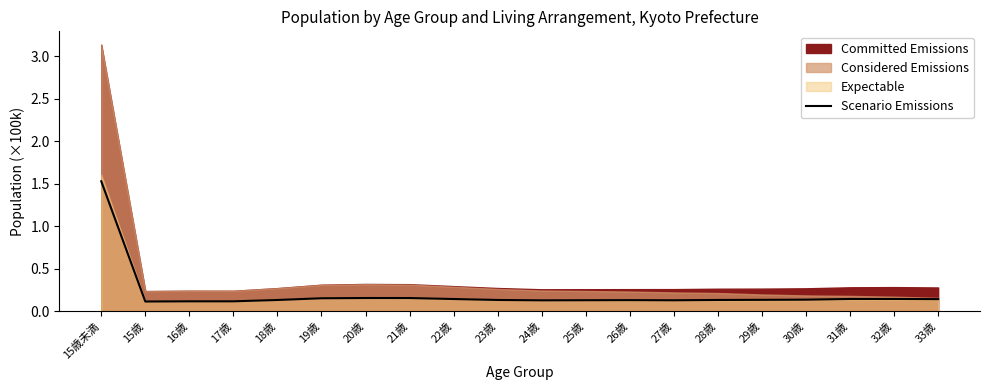

Where is the data nearest to the value 0?

15歳